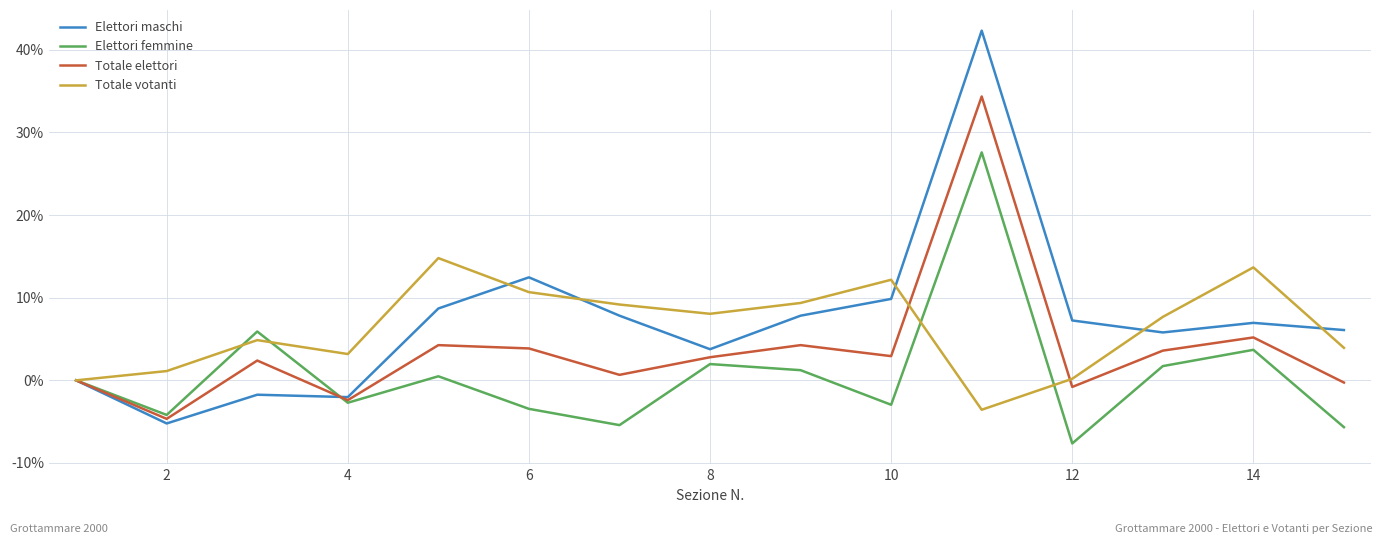

Which series has the largest range (max minus min)?

Elettori maschi